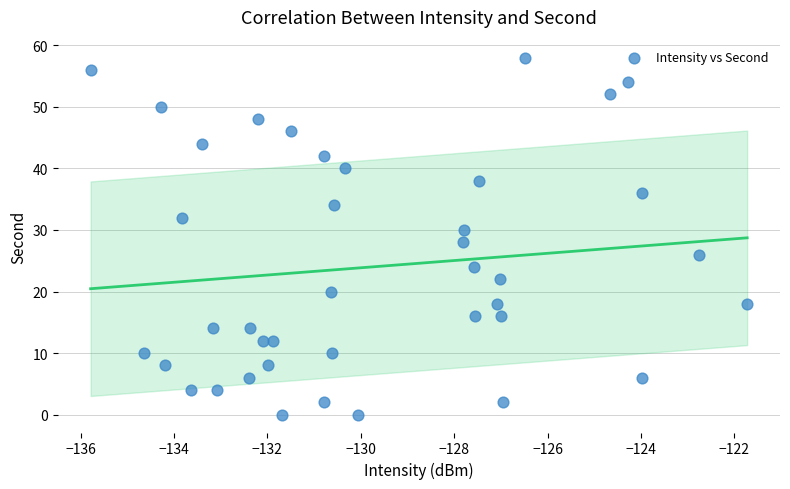

What is the range of Y values (max minus min)?

58